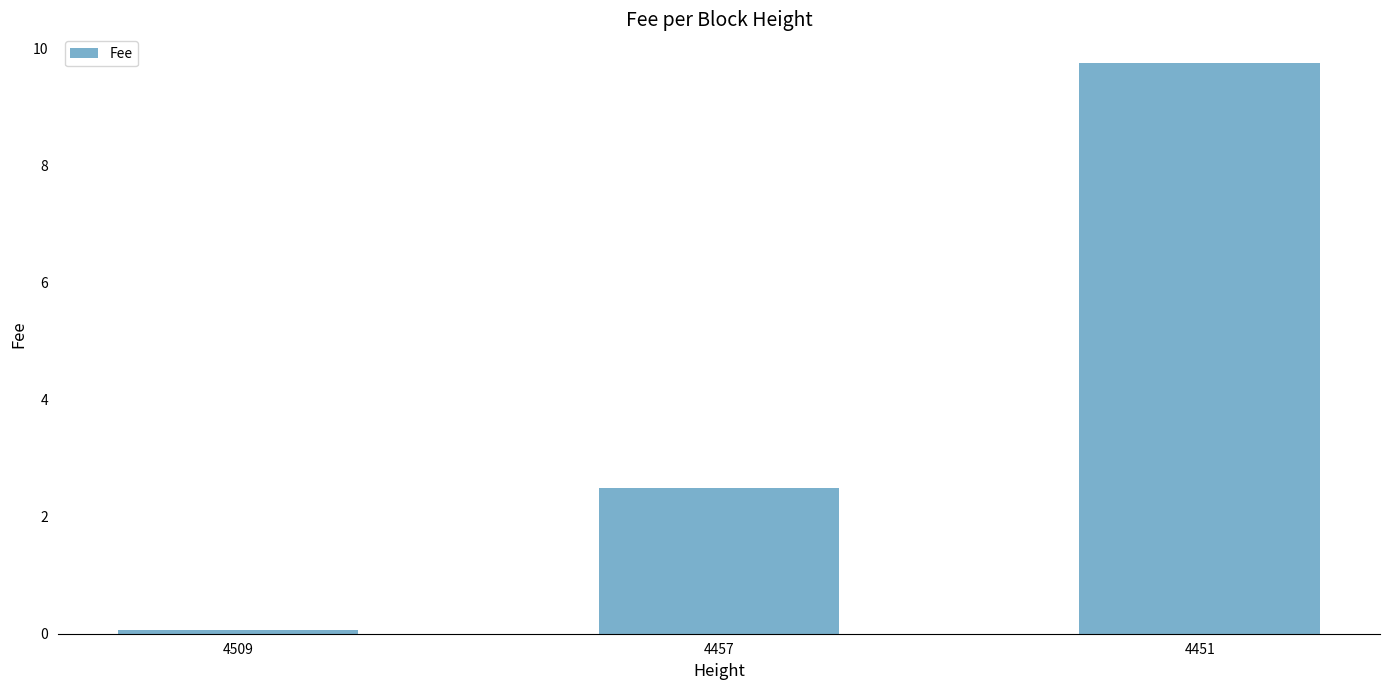

List the labels in order of value, largest first.

4451, 4457, 4509